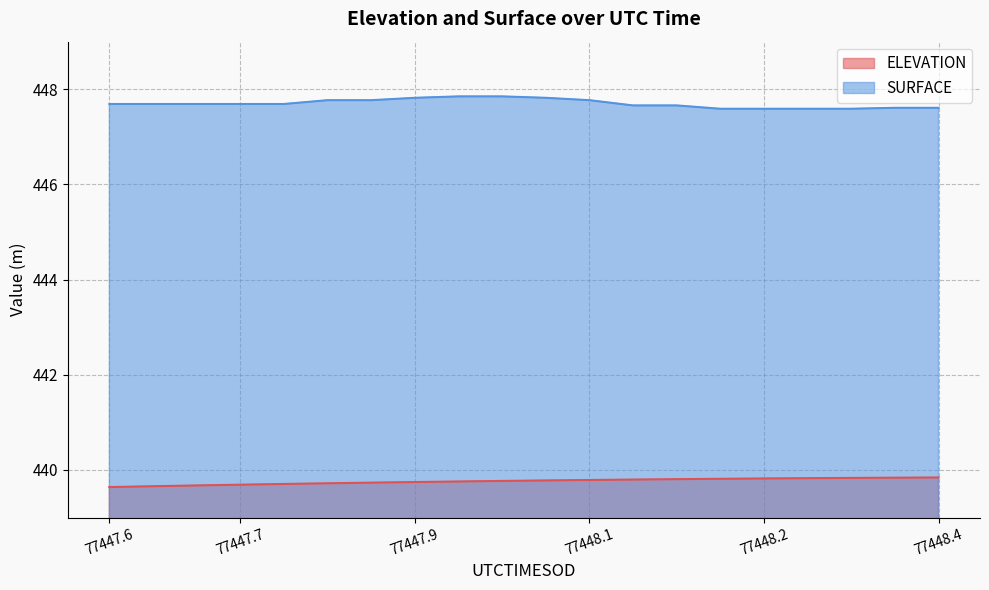

How many lines are shown in the chart?

2